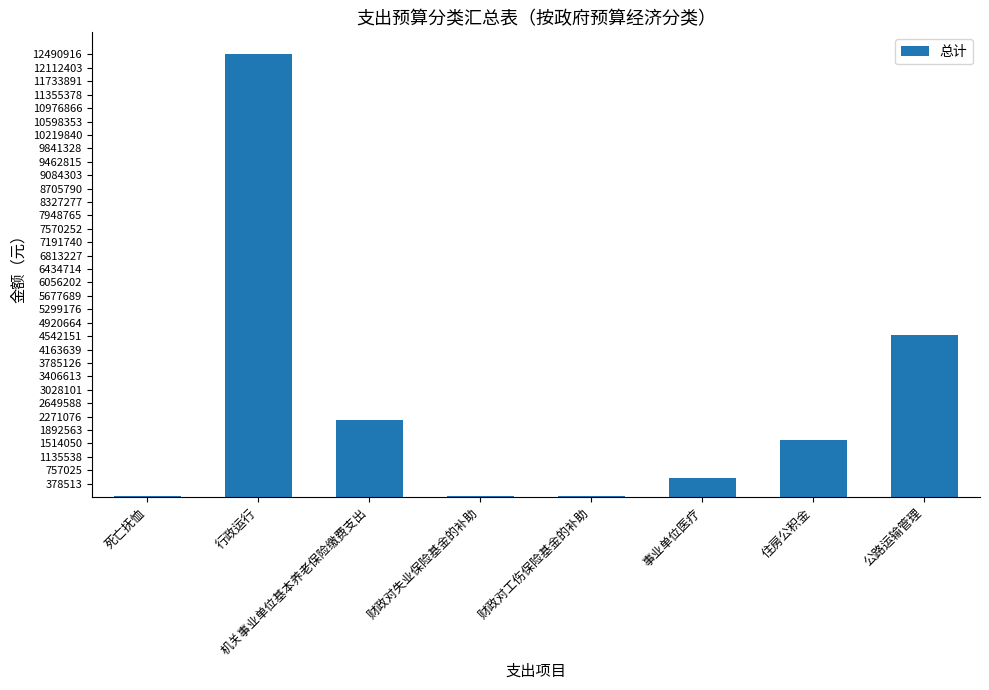

Between 死亡抚恤 and 事业单位医疗, which is larger?

事业单位医疗